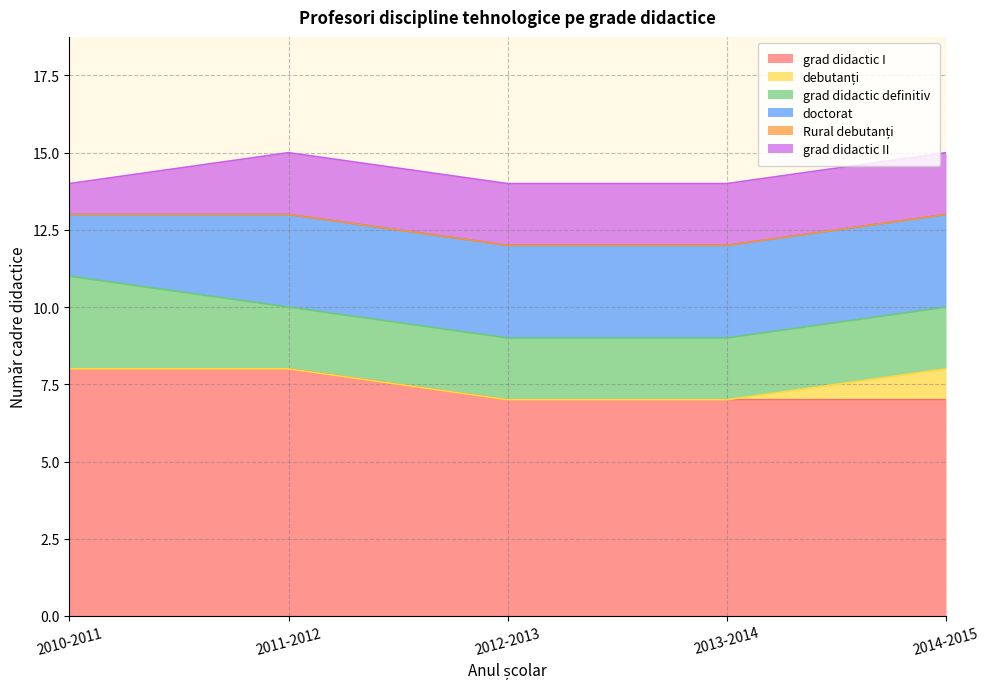

What is the difference between the grad didactic I values at 2014-2015 and 2011-2012?

1